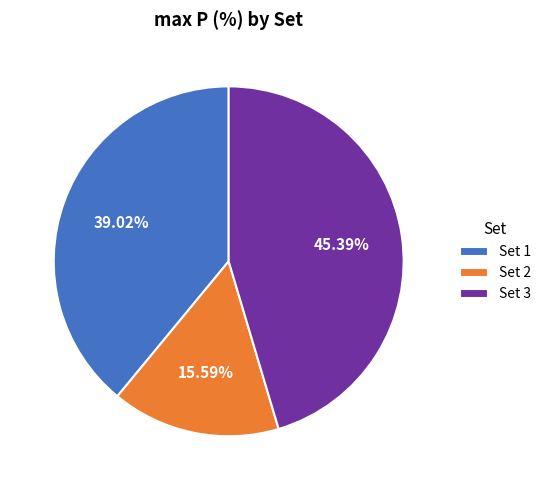

Which slice is the largest?

Set 3